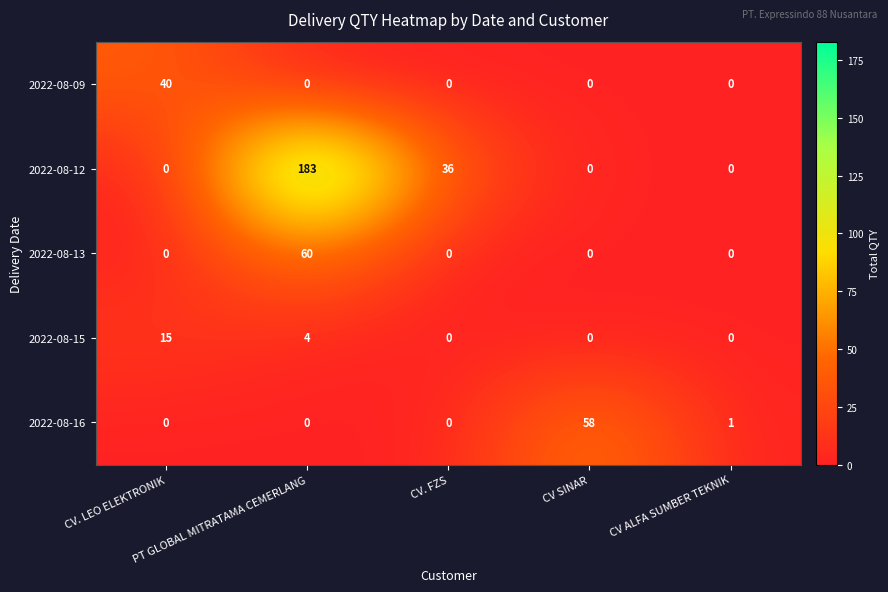

What is the maximum value shown in the chart?

183